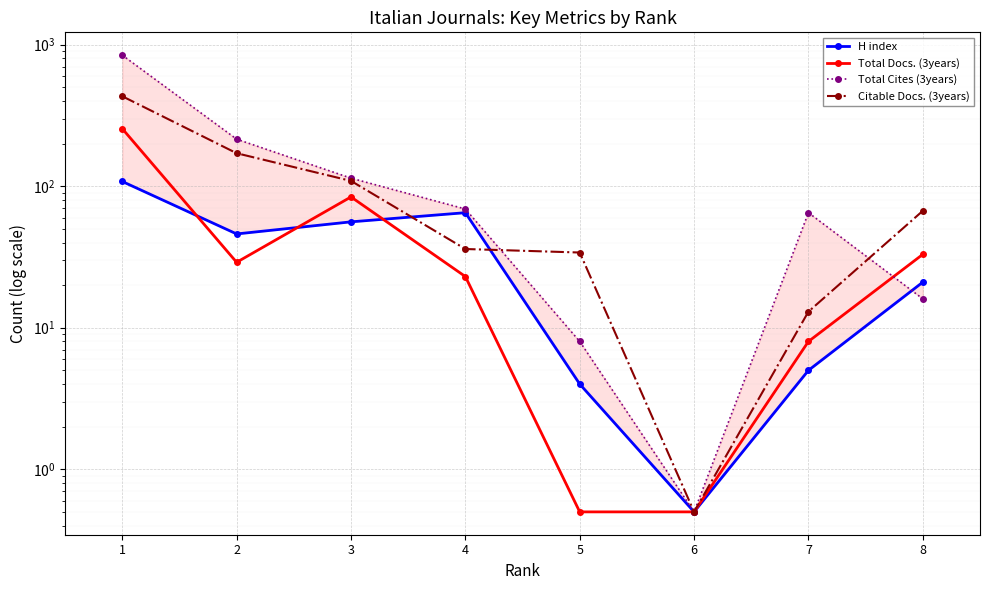

List the labels in order of Citable Docs. (3years) value, smallest first.

6, 7, 5, 4, 8, 3, 2, 1